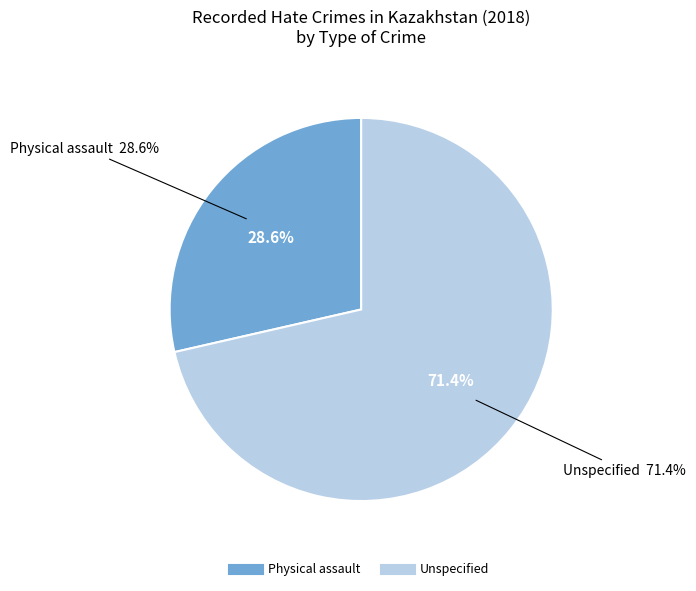

What percentage is the Unspecified slice, to the nearest percent?

71%